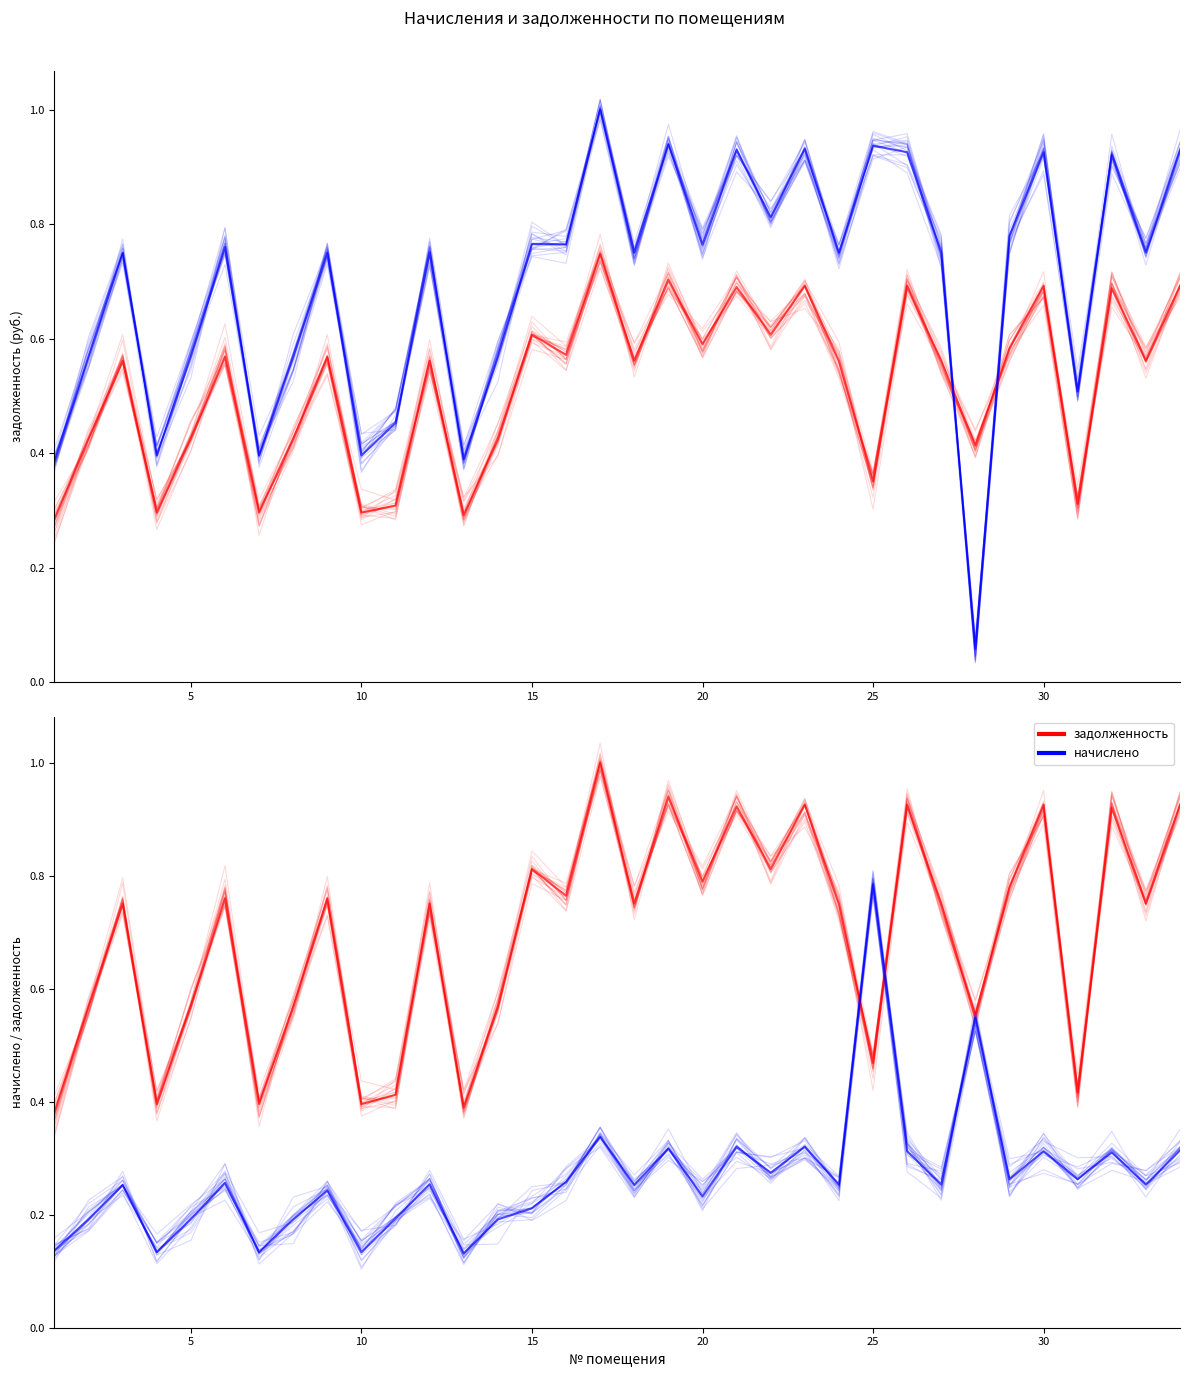

Count the начислено values in the range 0 to 1.

34